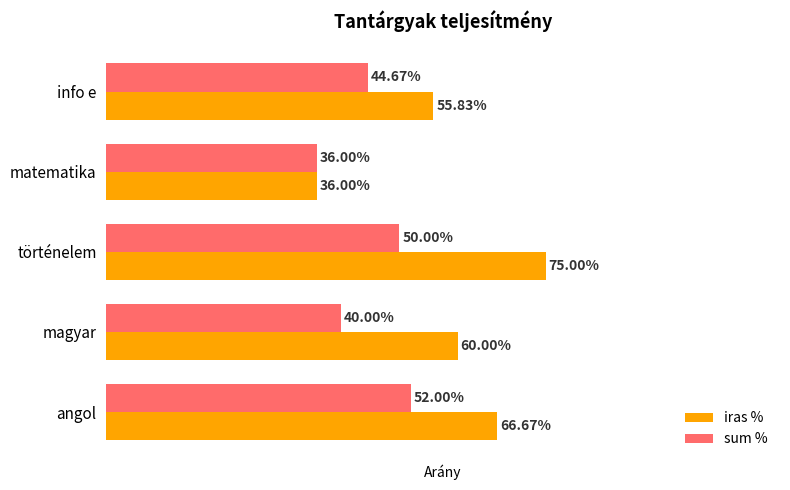

What are all the series names shown in the legend?

iras %, sum %